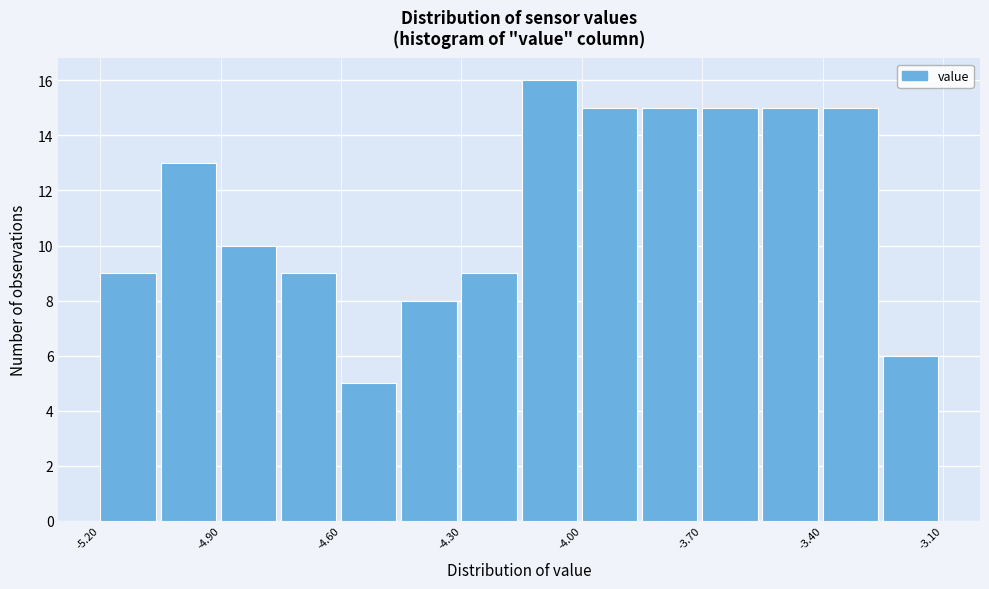

Read against the x-axis, roughly where is the centre of the tallest bar?

-4.10